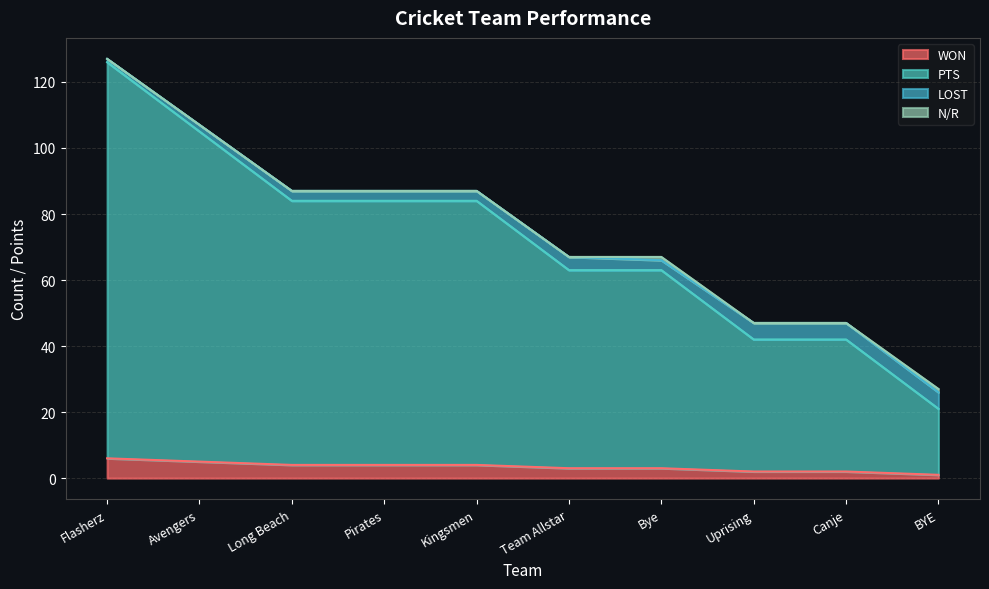

At which category is the sum across all series the highest?

Flasherz